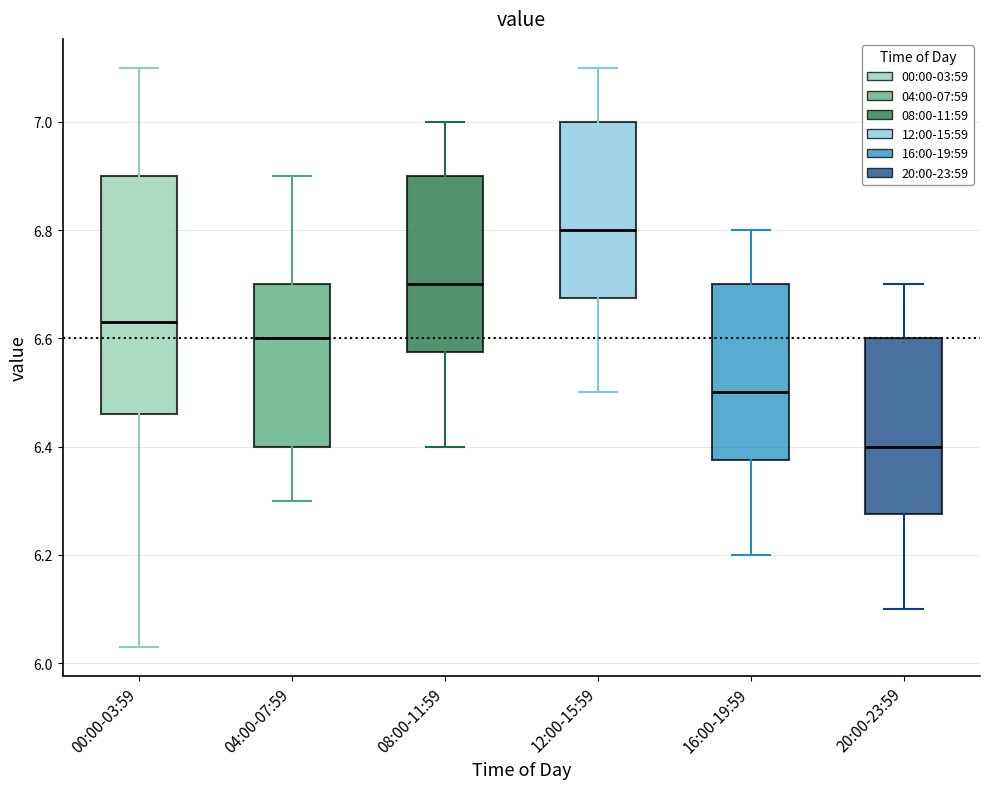

Reading left to right, transcribe this box plot: for each box, give where its median line is, the range the box spans, and where its two whiskers end, as read against the y-axis. The values are not printed on the chart, so give them approximately, as read against the axis.

00:00-03:59: median 6.64, box 6.46 to 6.90, whiskers 6.04 to 7.10
04:00-07:59: median 6.60, box 6.40 to 6.70, whiskers 6.30 to 6.90
08:00-11:59: median 6.70, box 6.58 to 6.90, whiskers 6.40 to 7.00
12:00-15:59: median 6.80, box 6.68 to 7.00, whiskers 6.50 to 7.10
16:00-19:59: median 6.50, box 6.38 to 6.70, whiskers 6.20 to 6.80
20:00-23:59: median 6.40, box 6.28 to 6.60, whiskers 6.10 to 6.70